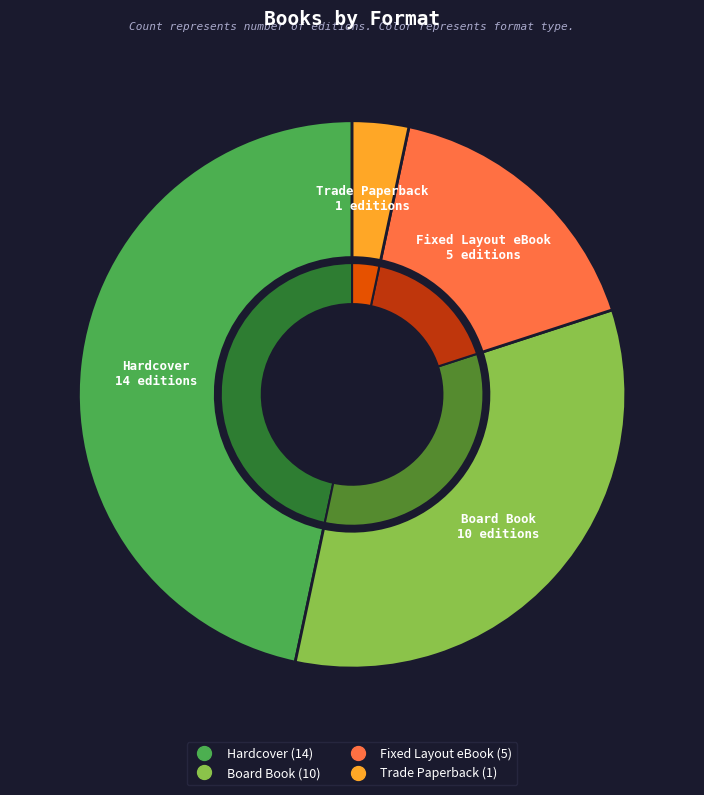

Approximately how many times larger is the value at Hardcover compared to Trade Paperback?

14.0